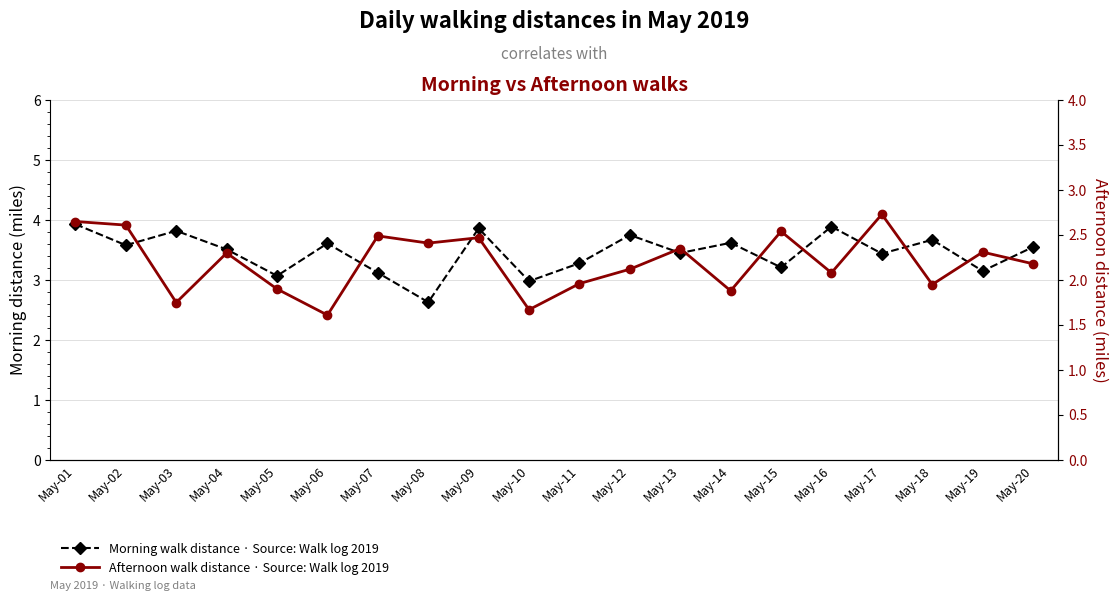

True or false: Morning walk distance and Afternoon walk distance intersect in this chart.

False